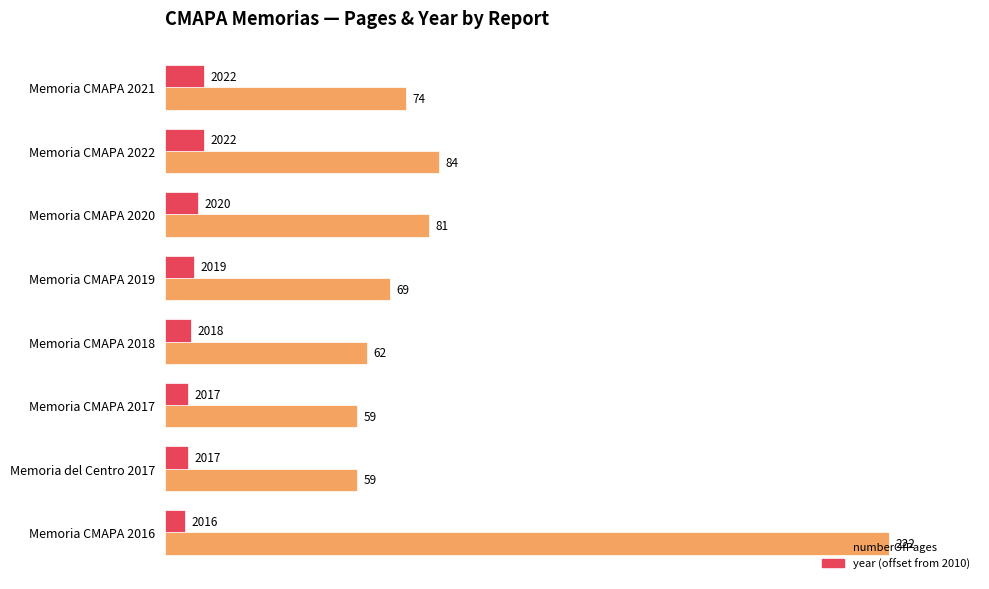

What is the difference between the maximum and minimum values in the numberOfPages series?

163